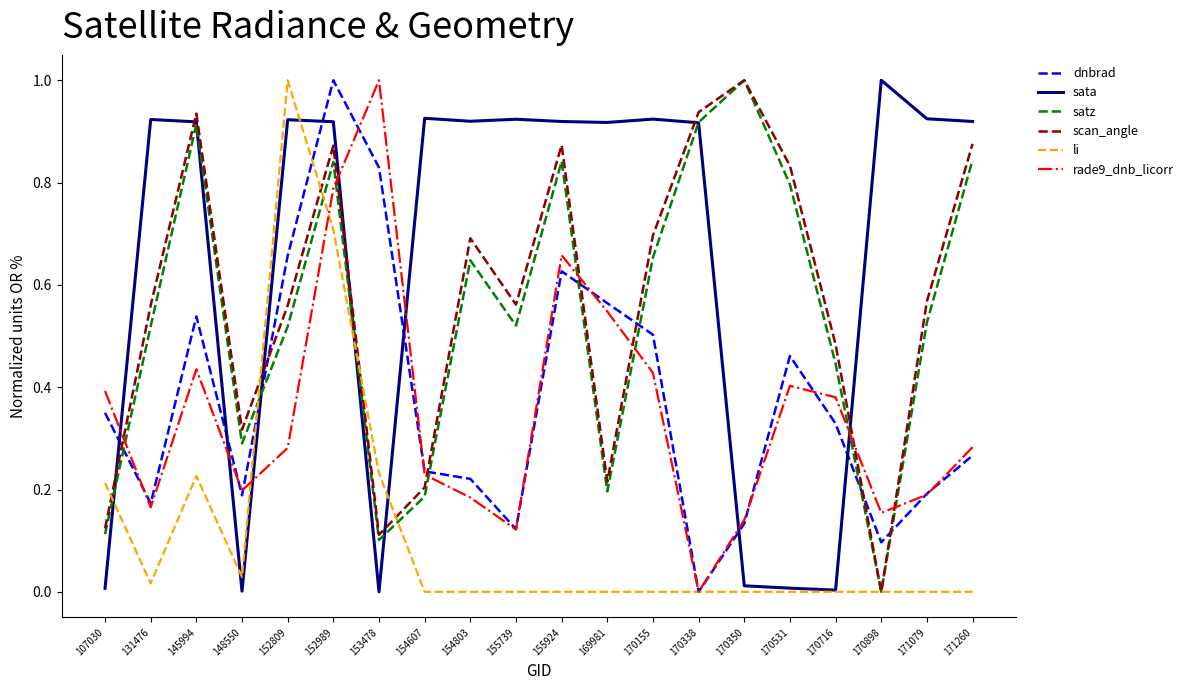

Is this an area chart (filled region under the line)?

No